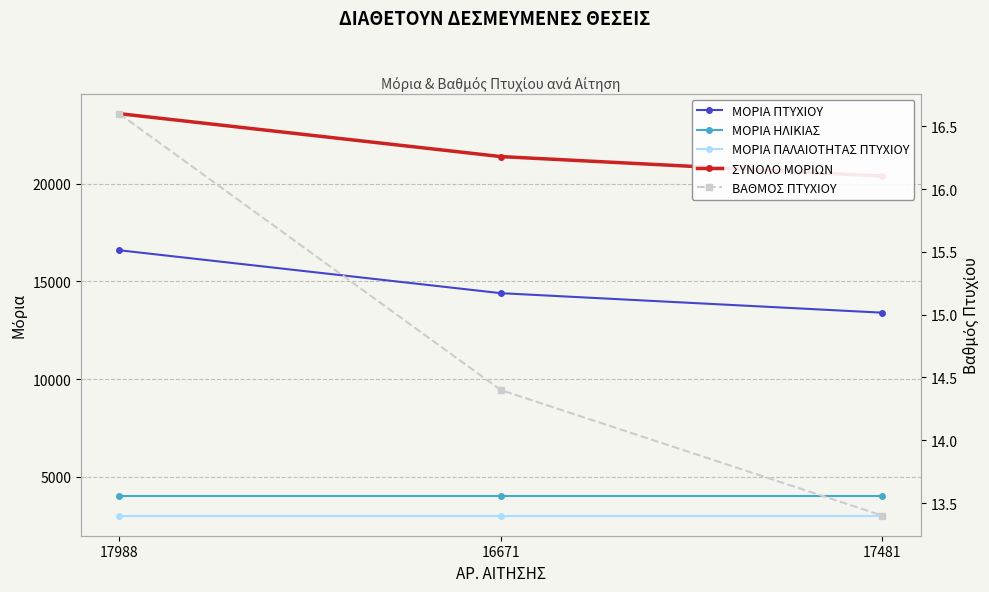

At how many categories does at least one series exceed 21887?

1